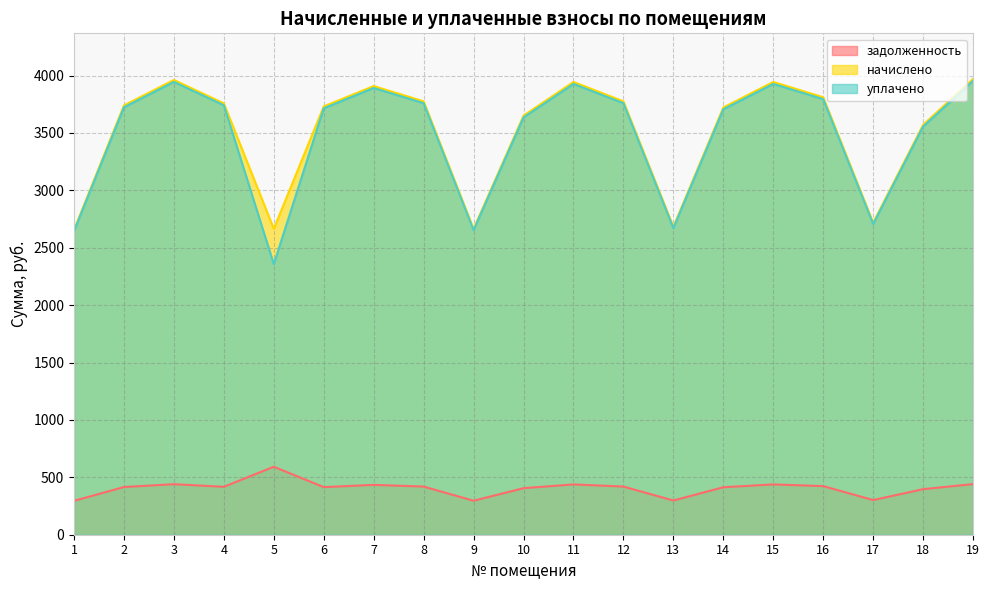

What is the sum of all уплачено values?

66067.9